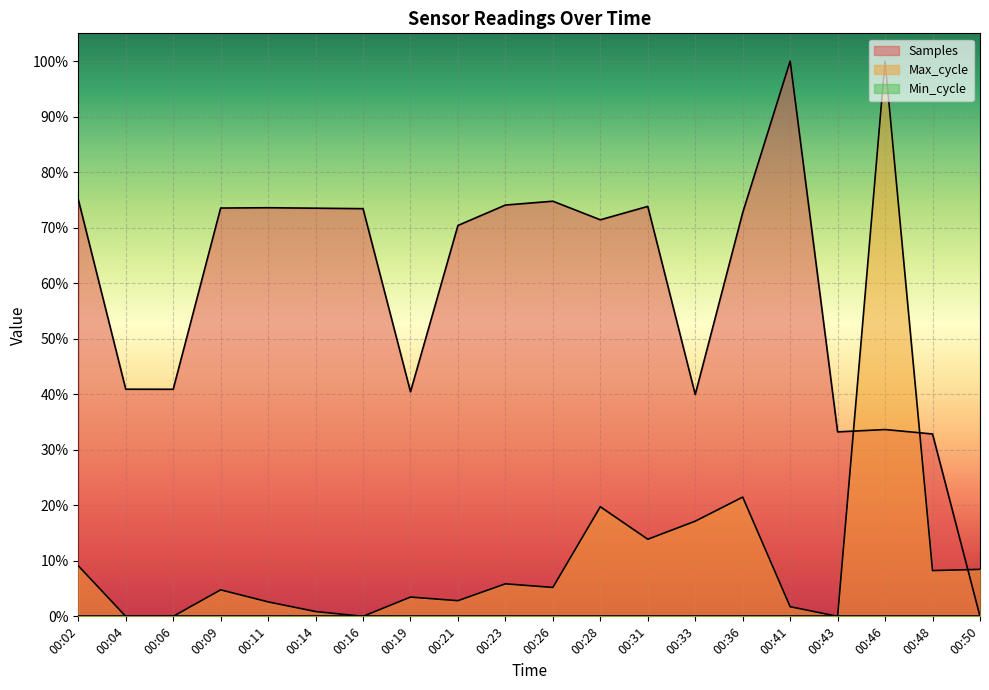

How many interior local peaks does the Samples series have?

5